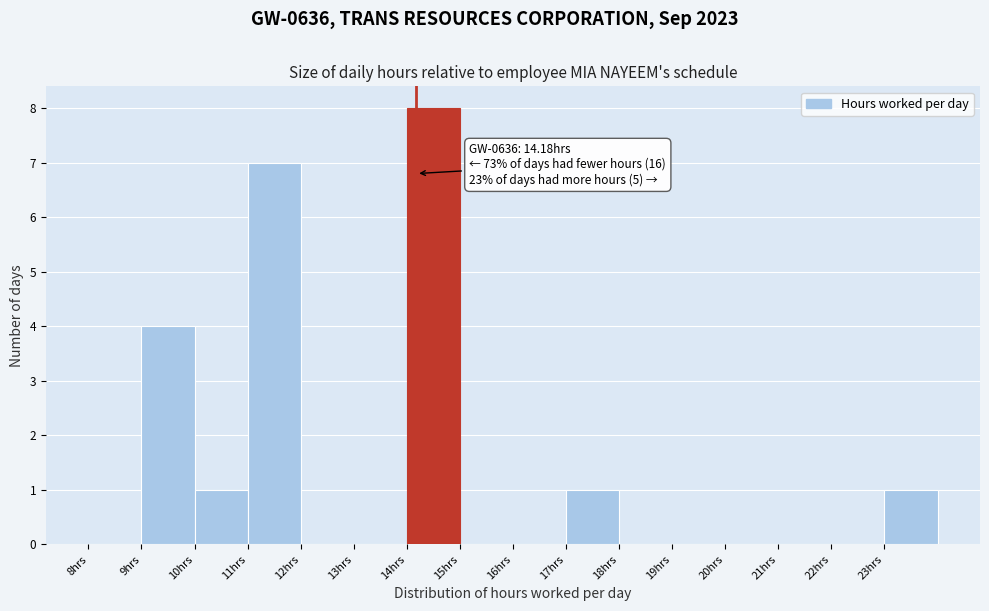

Over which range of the x-axis is the bar tallest?

14 to 15